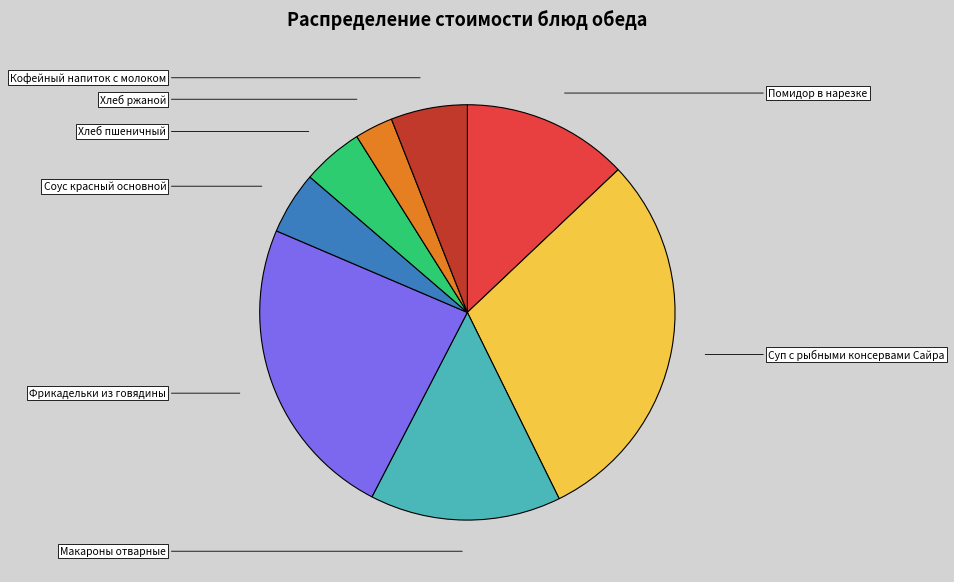

To the nearest percent, what is the average slice percentage?

12%